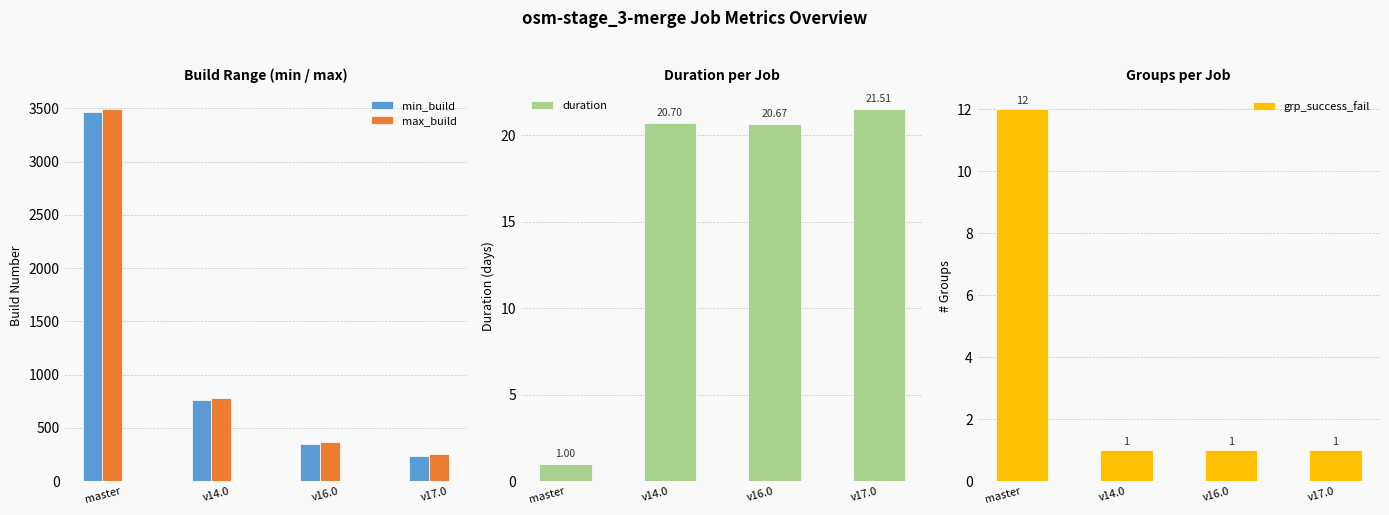

Between v14.0 and v17.0, which series saw the biggest shift?

min_build